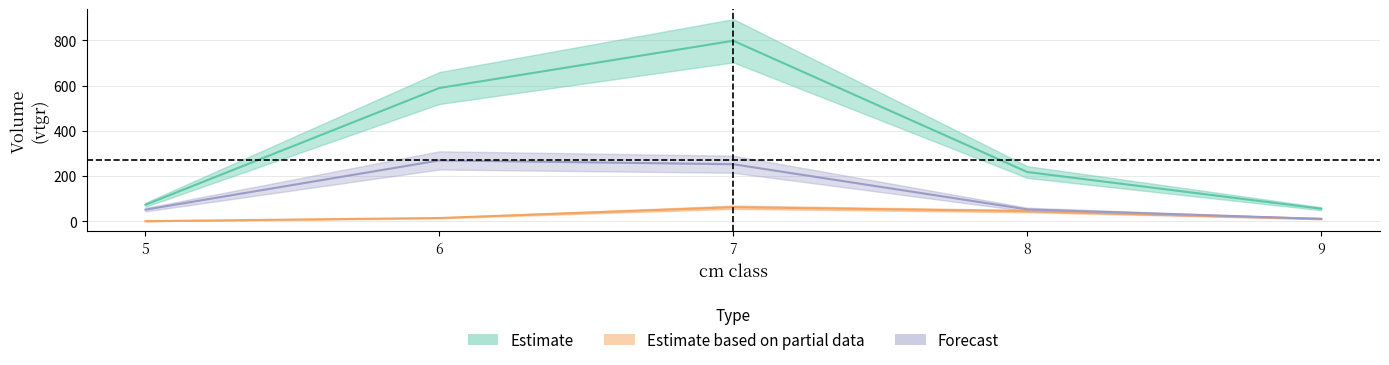

Does the chart display data point markers on the line(s)?

No